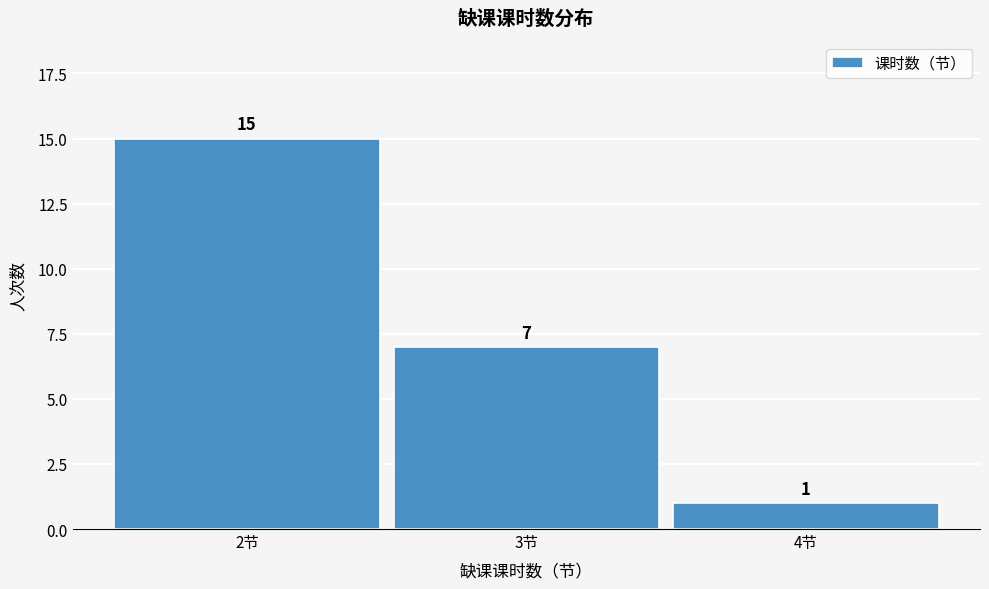

How tall is the bar that spans 2.5 to 3.5 on the x-axis?

7